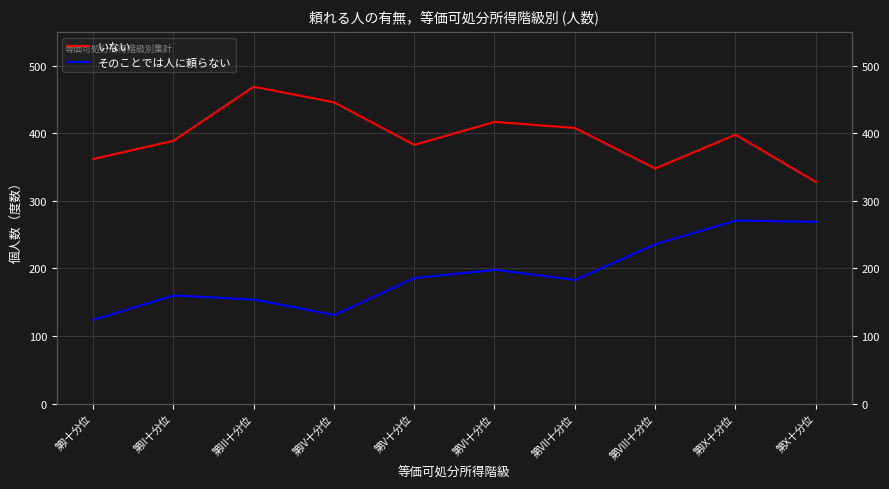

Count the number of data series in this chart.

2